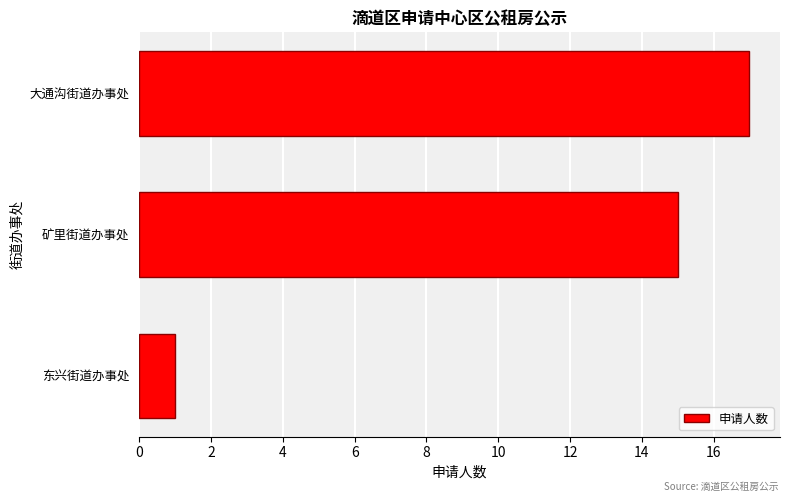

Which label corresponds to the largest value in the chart?

大通沟街道办事处